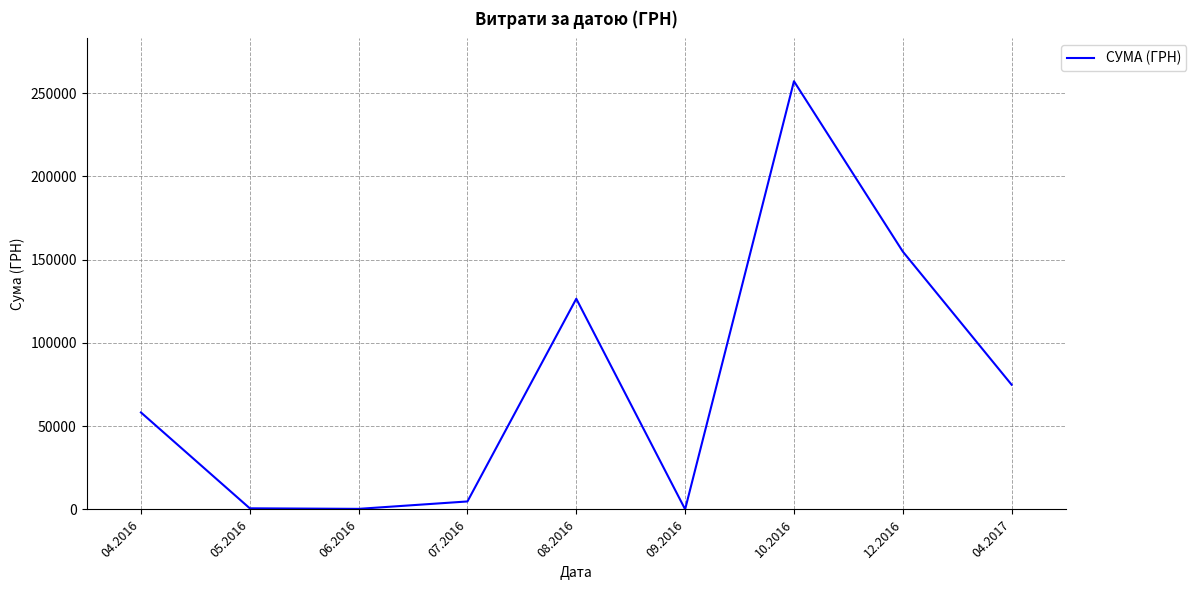

The value at 08.2016 is 31215.8. True or false?

False